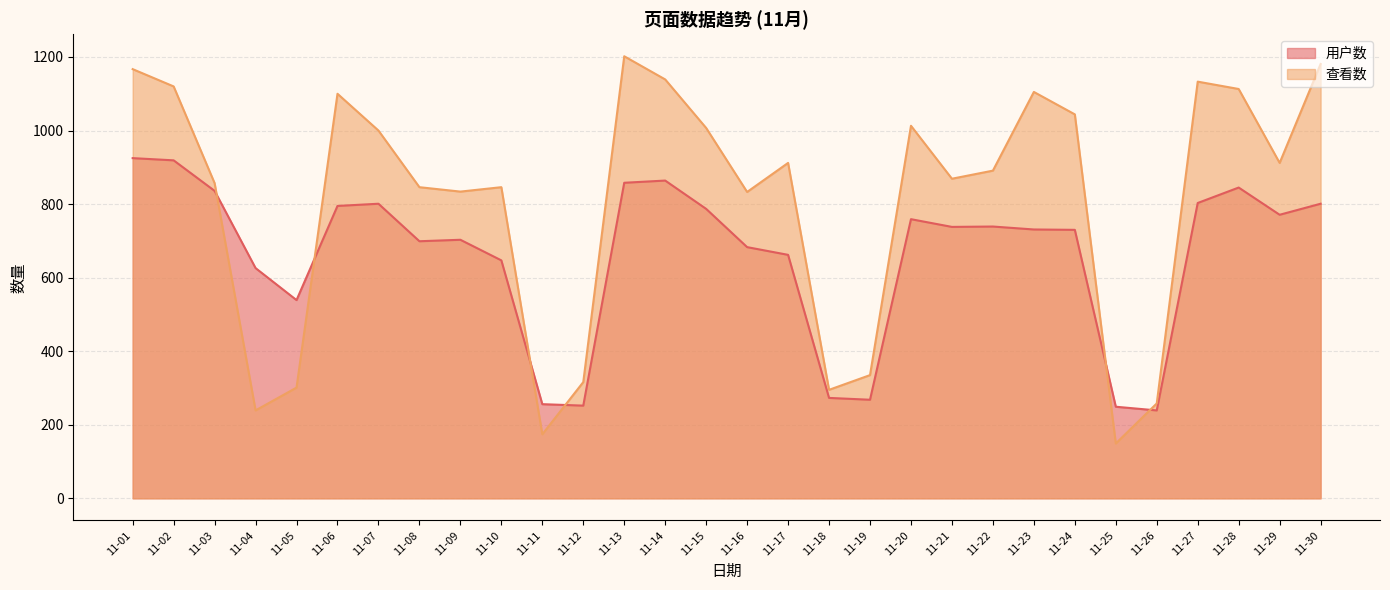

Is it true that 用户数 equals 249 at 11-25?

True